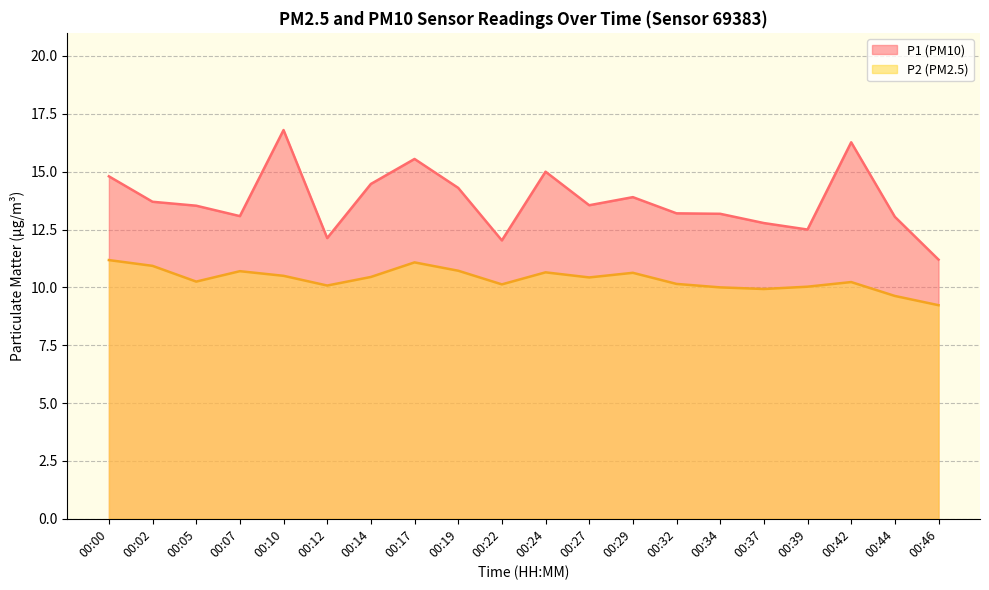

Is the value of P2 at 00:00 greater than the value of P1 at 00:39?

No